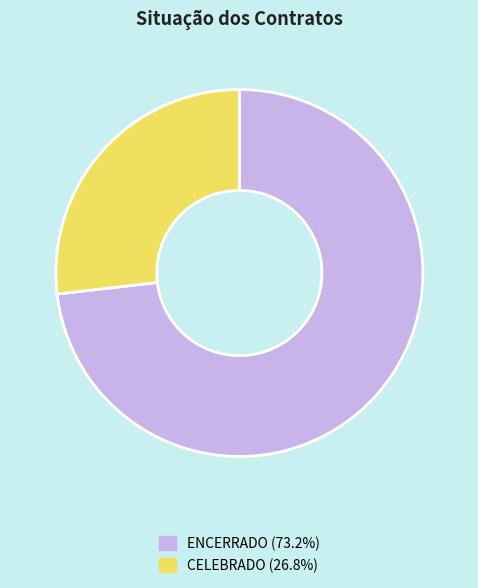

Combined, do CELEBRADO and ENCERRADO account for over 50%?

Yes